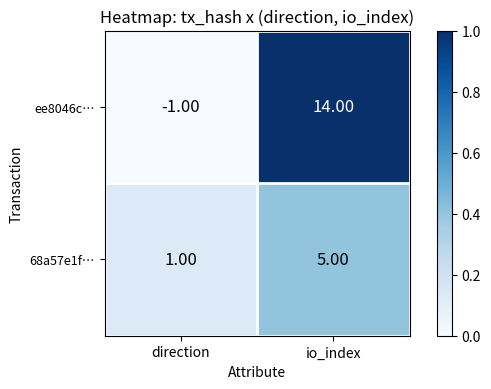

What is the difference between the maximum and minimum values in the ee8046c… series?

15